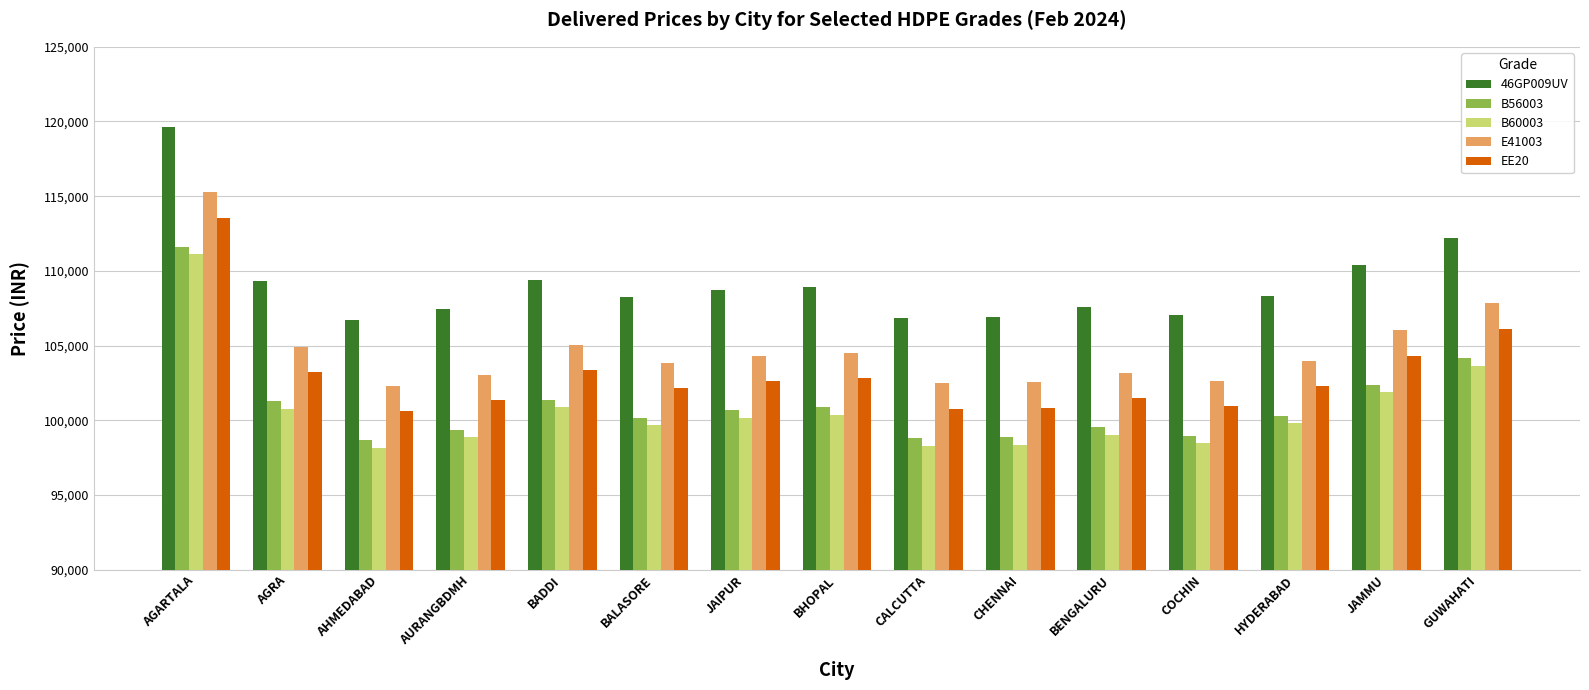

The value of 46GP009UV at AURANGBDMH is 186700. True or false?

False